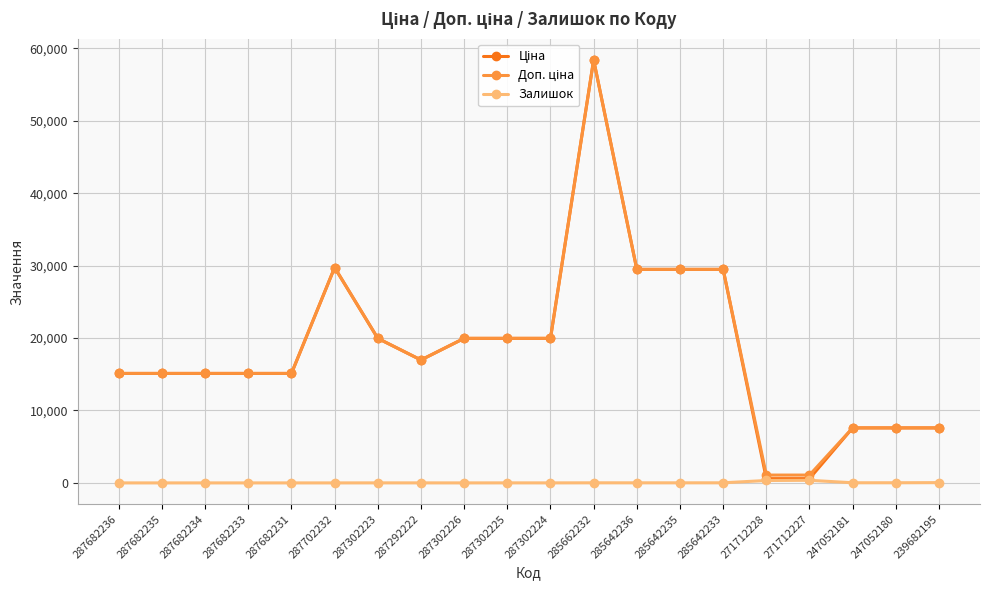

How many lines are shown in the chart?

3